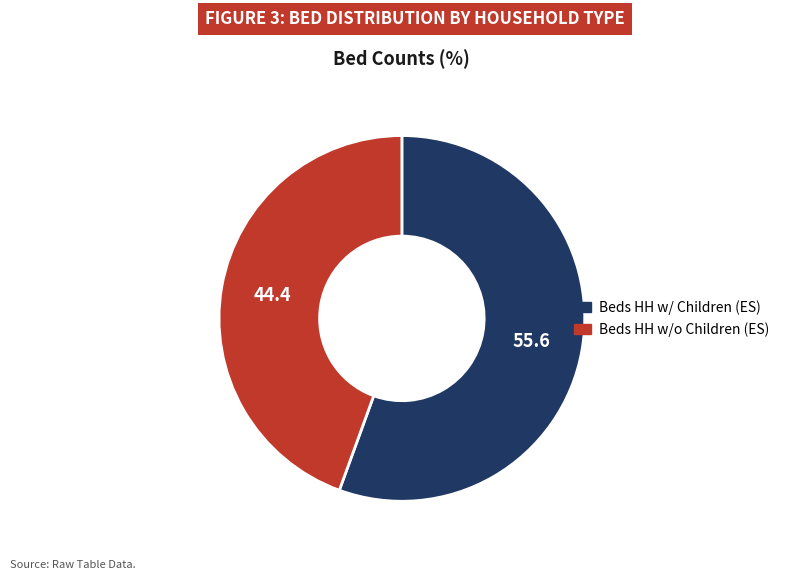

How many slices are in this pie chart?

2